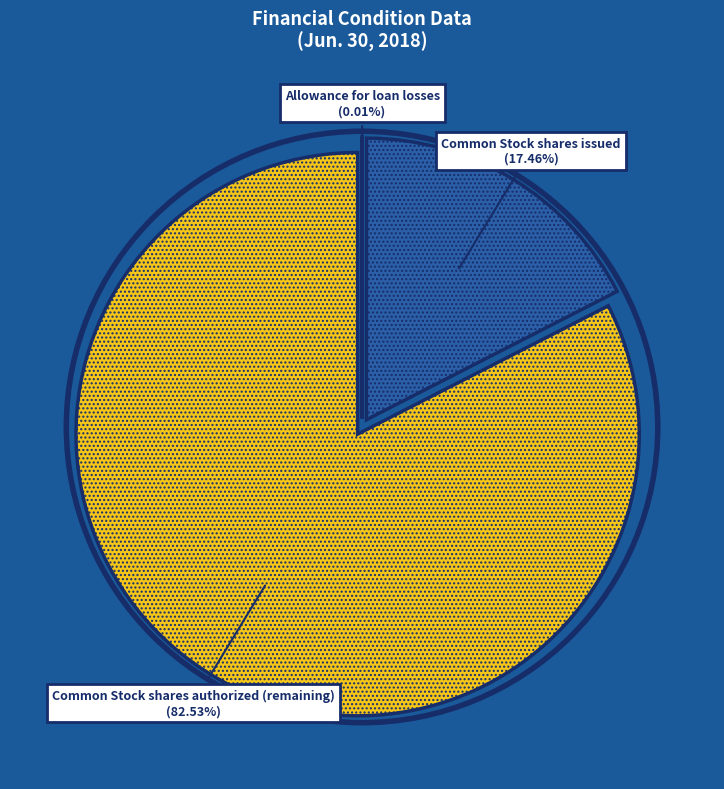

What is the largest slice in the pie chart?

Common Stock shares authorized (remaining)